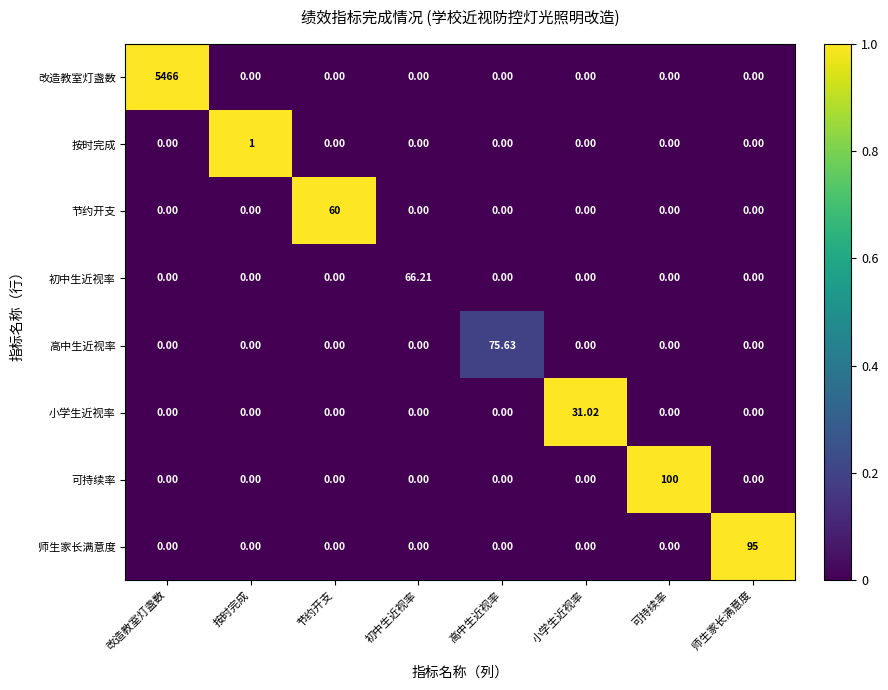

At which category is the sum across all series the highest?

改造教室灯盏数